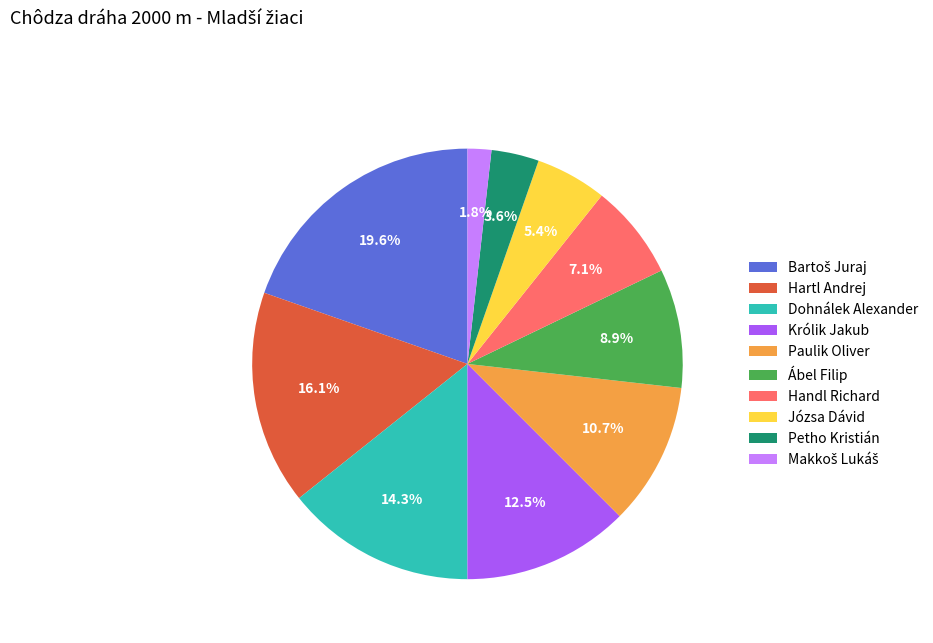

What percentage is NOT represented by Paulik Oliver?

89.3%